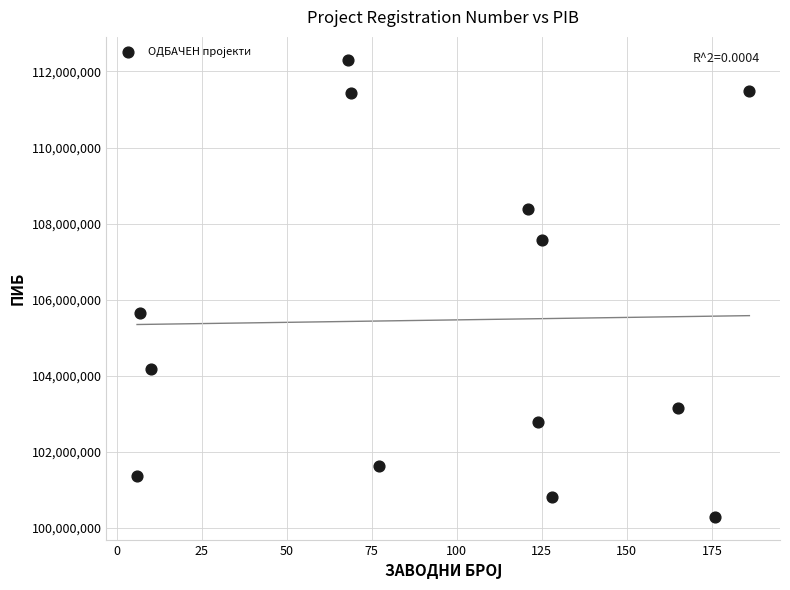

What is the range of X values (max minus min)?

180